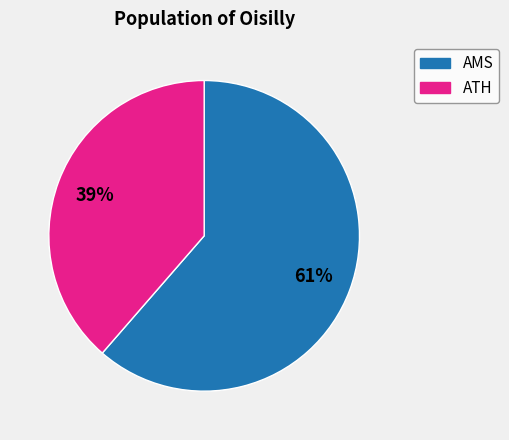

Does any single category account for the majority?

Yes